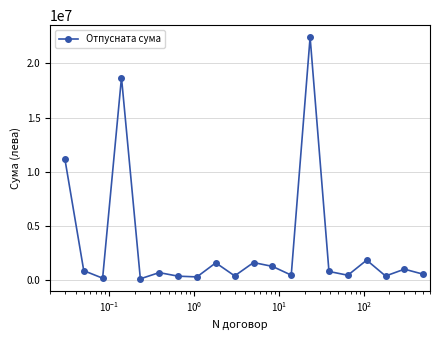

True or false: the data has more than 2 interior local peaks.

True